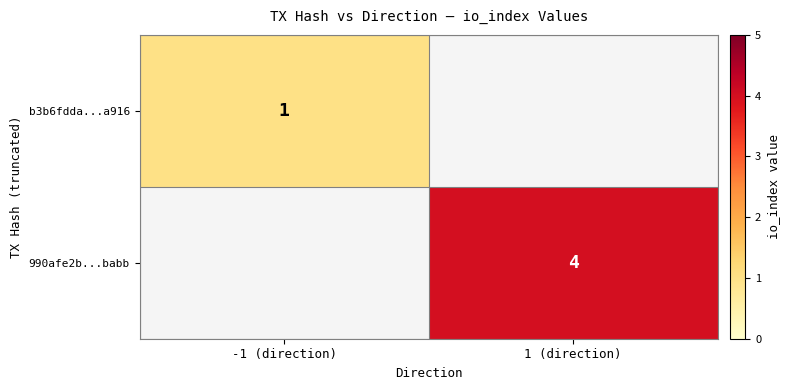

Is it true that b3b6fdda...a916 equals 0 at -1 (direction)?

False